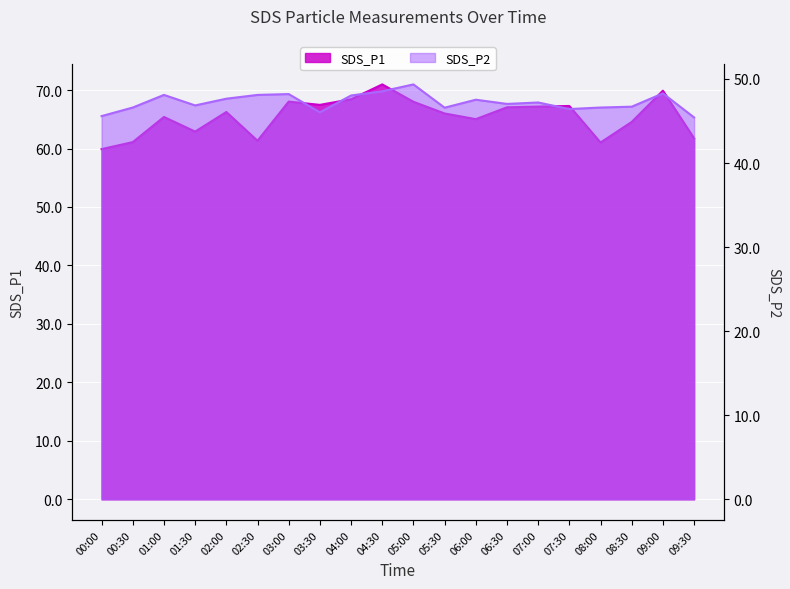

What is the label of the 11th point from the left?

05:00